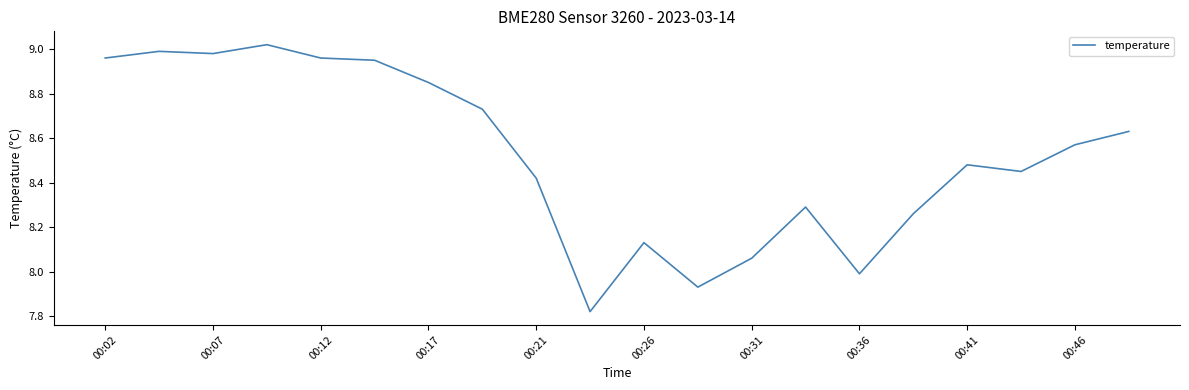

What is the difference between the maximum and minimum values?

1.2